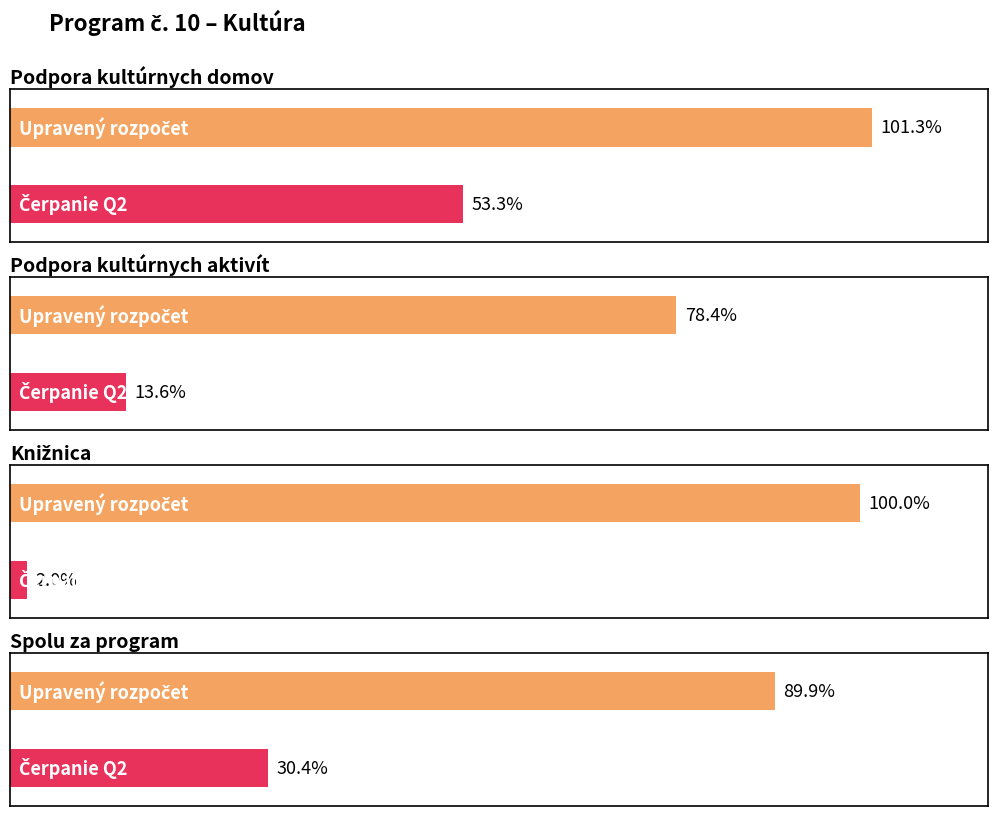

Is it true that S 2015 equals 9968.0 at Spolu za program?

False